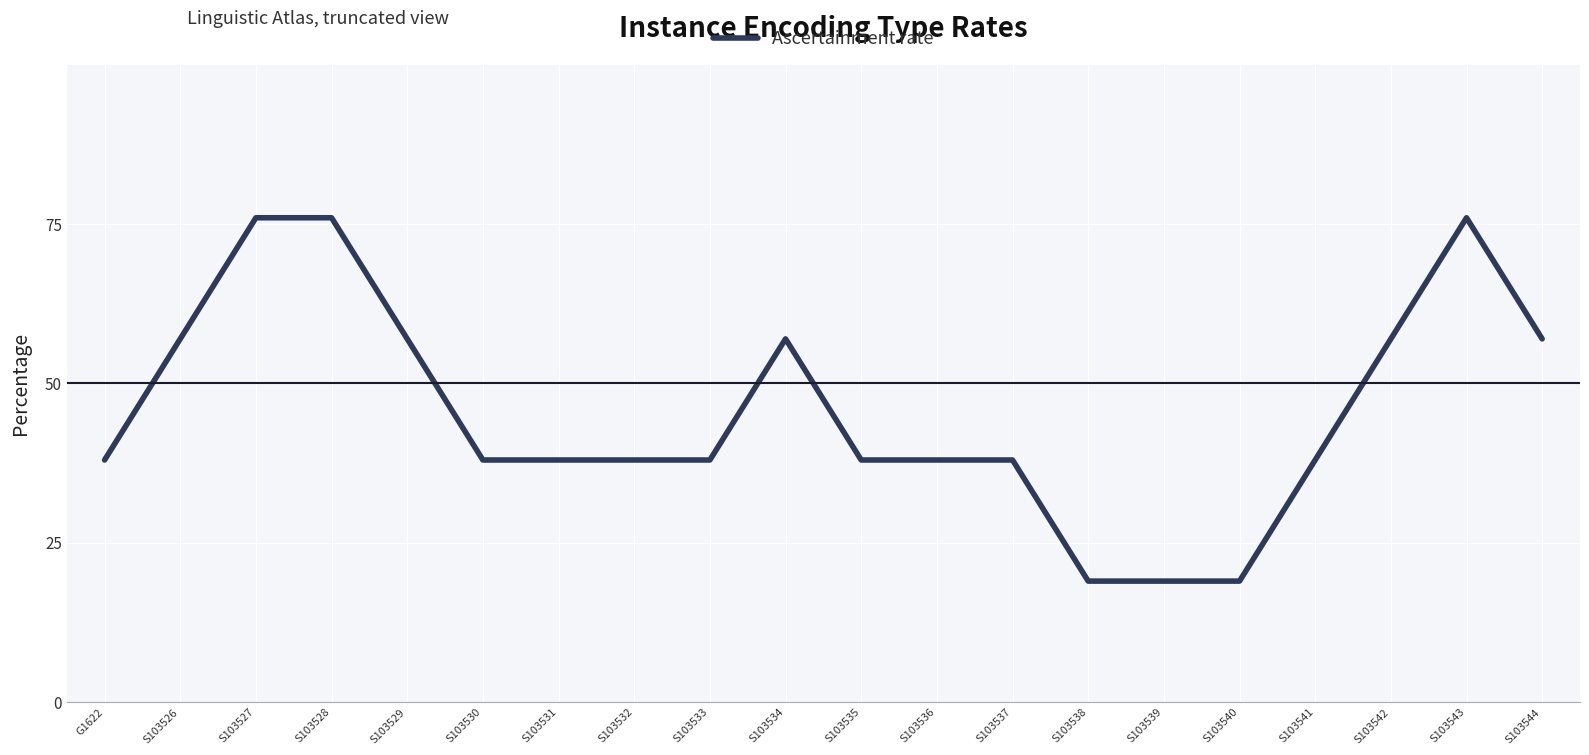

The chart shows a value of 89 at S103526. True or false?

False